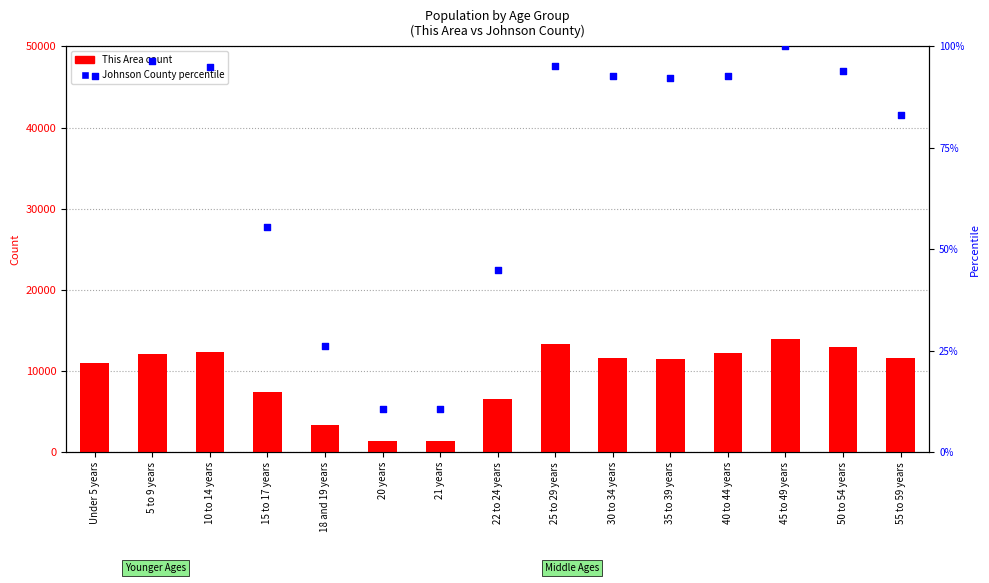

Is the value of This Area (count) at 22 to 24 years greater than the value of Johnson County (percentile) at 5 to 9 years?

Yes